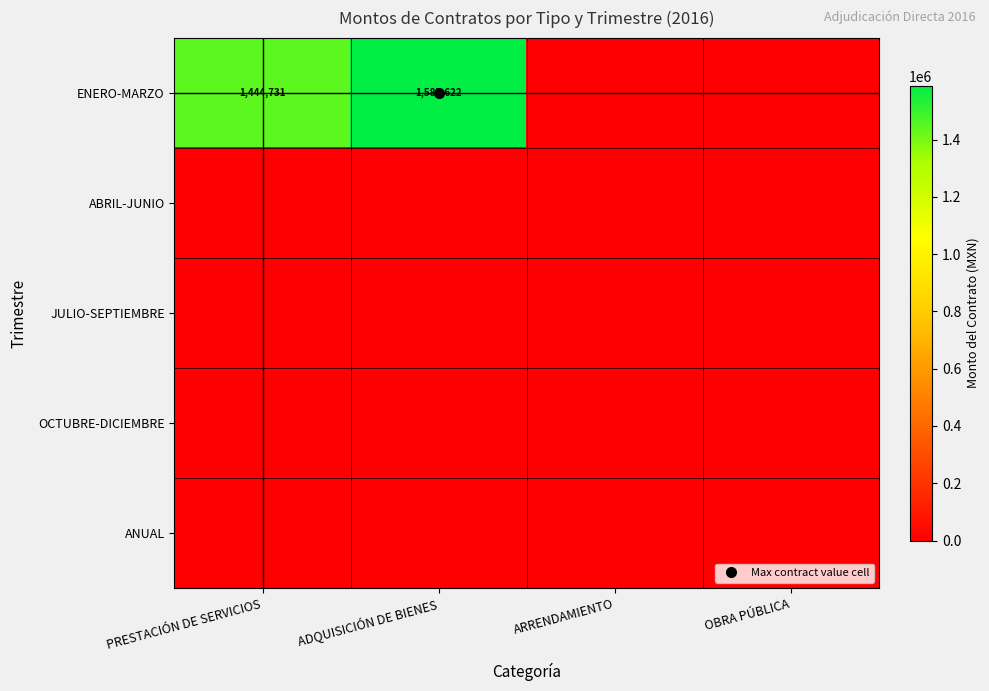

What is the difference between the ENERO-MARZO values at PRESTACIÓN DE SERVICIOS and OBRA PÚBLICA?

1444730.6